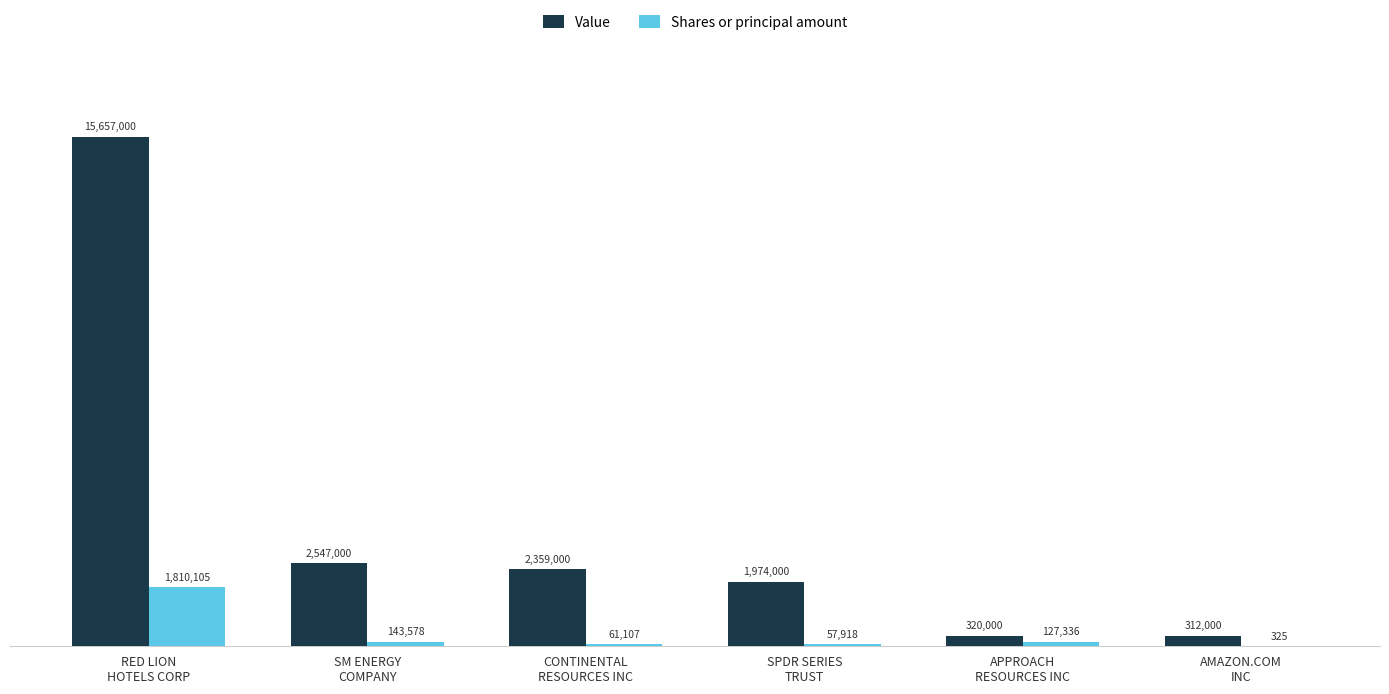

What are all the series names shown in the legend?

Value, Shares or principal amount